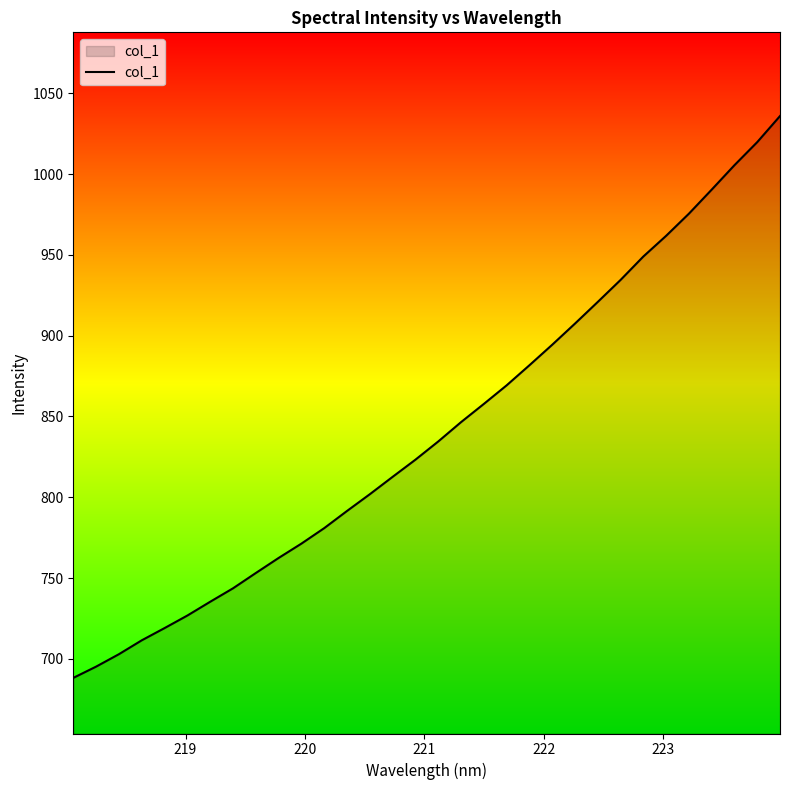

What is the difference between the maximum and minimum values?

347.7